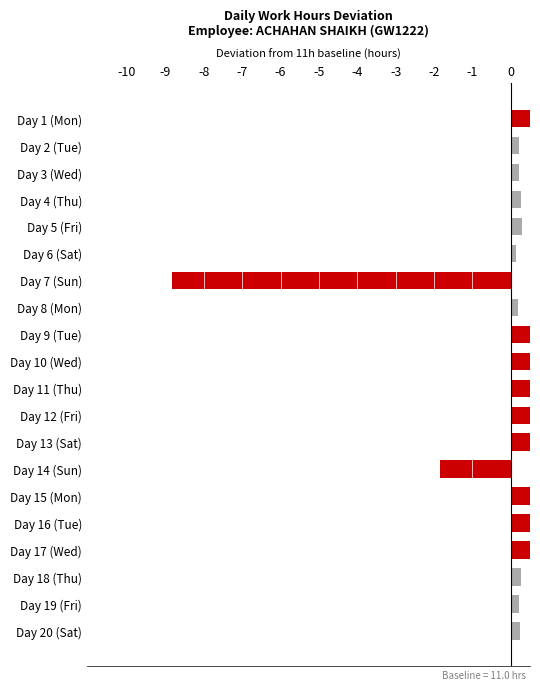

How many values are below 0?

2